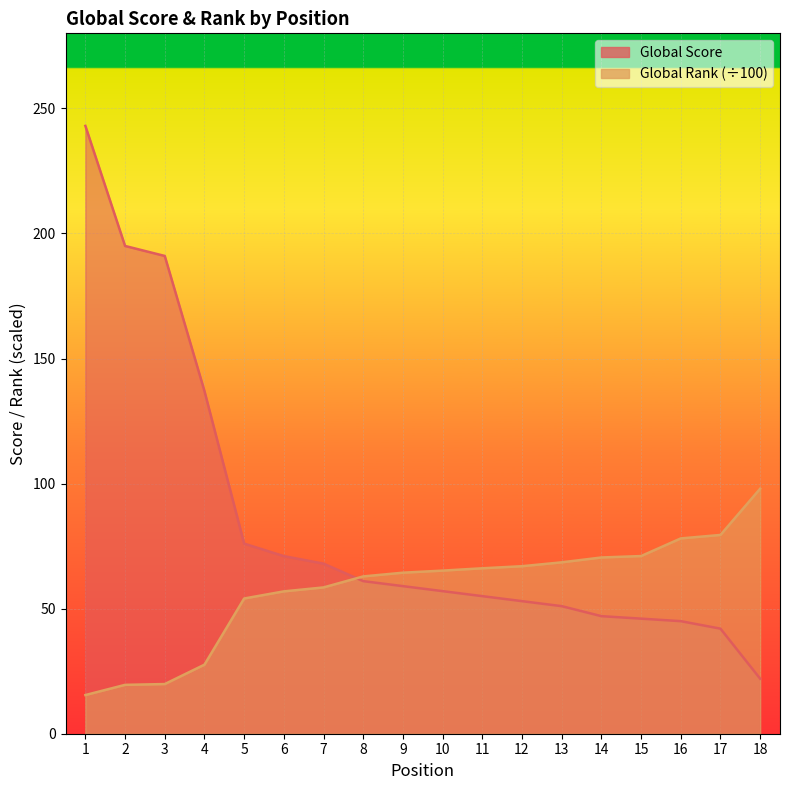

How many values in the Global Rank (scaled) series are below 65?

9